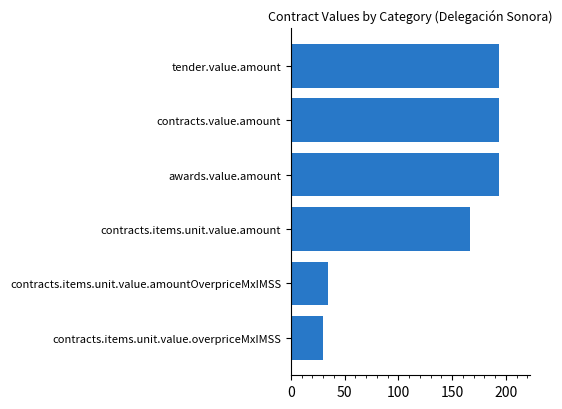

Are the bars grouped side by side (vs. stacked)?

No